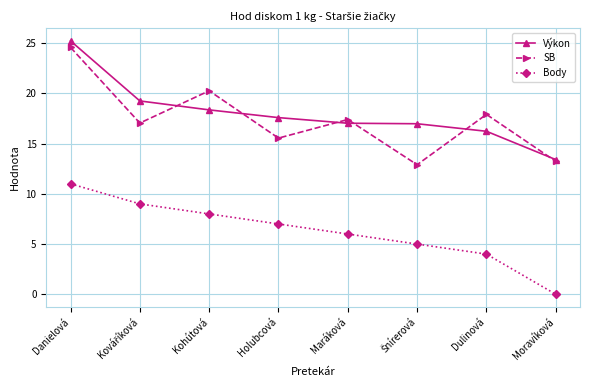

Which label corresponds to the largest value in the chart?

Danielová